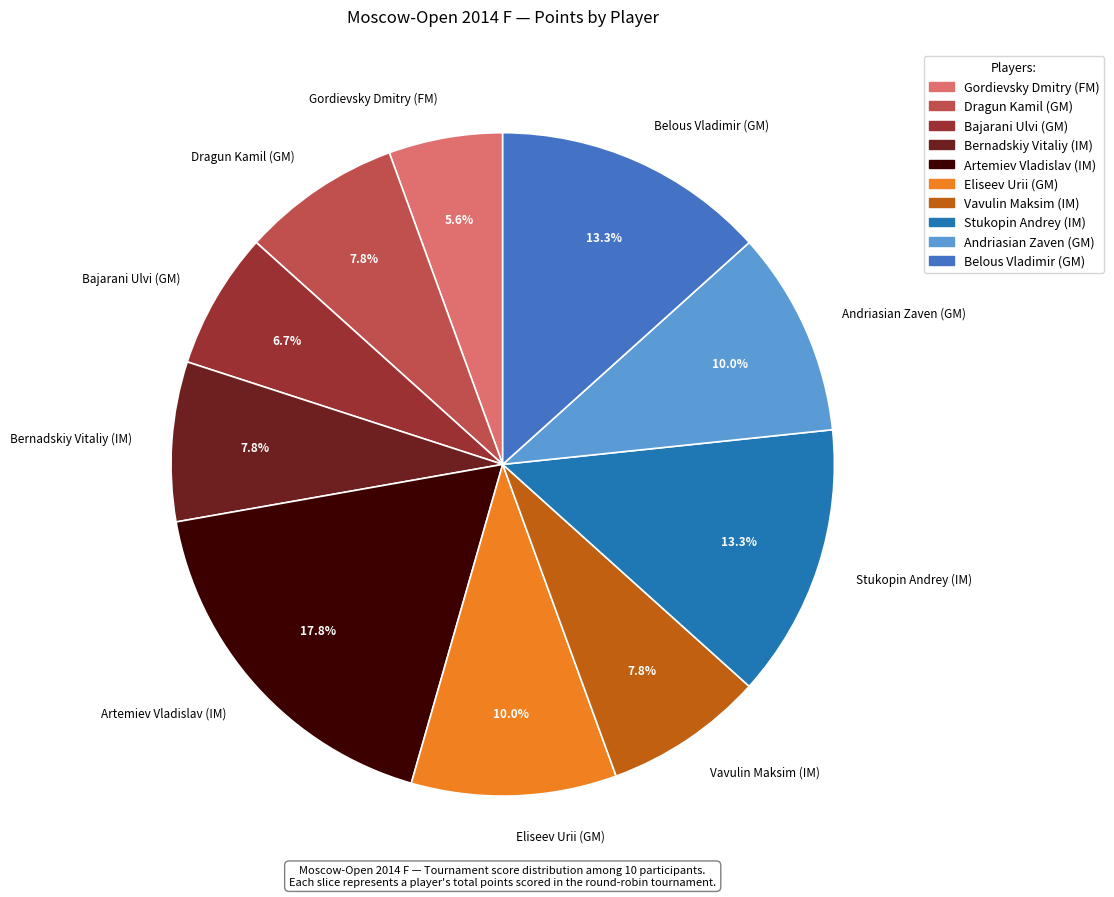

How many segments does this pie chart have?

10